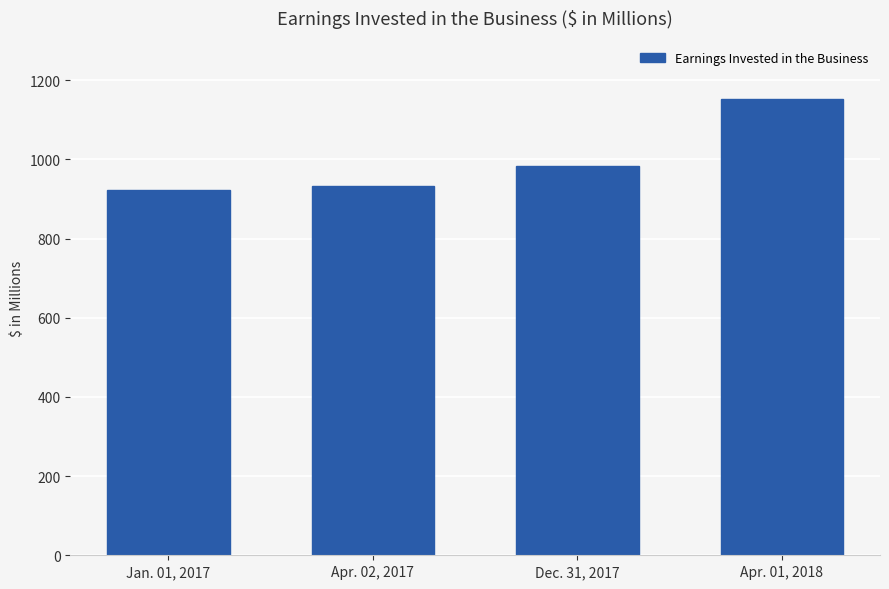

List the labels in order of value, largest first.

Apr. 01, 2018, Dec. 31, 2017, Apr. 02, 2017, Jan. 01, 2017